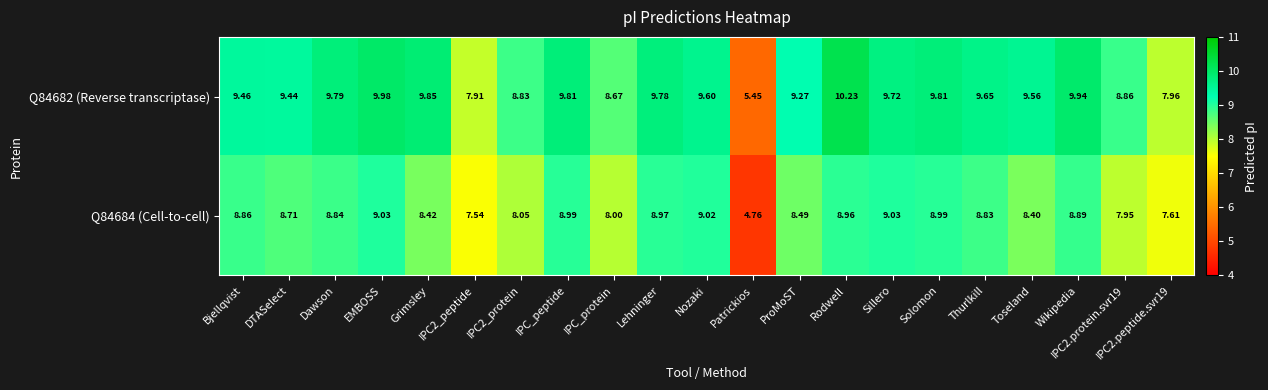

How many categories are shown in the chart?

21